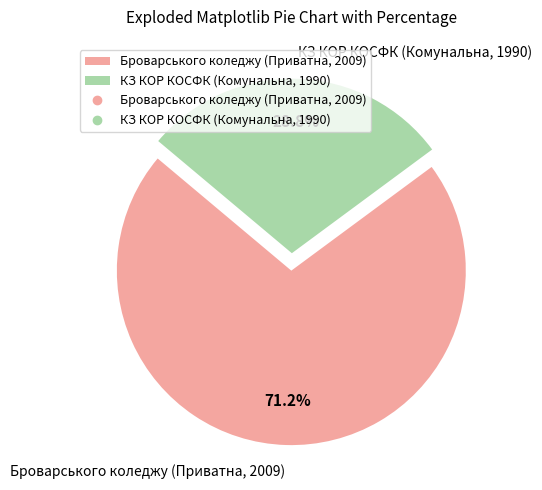

To the nearest percent, what is the difference between the Броварського коледжу (Приватна, 2009) and КЗ КОР КОСФК (Комунальна, 1990) slice percentages?

42%